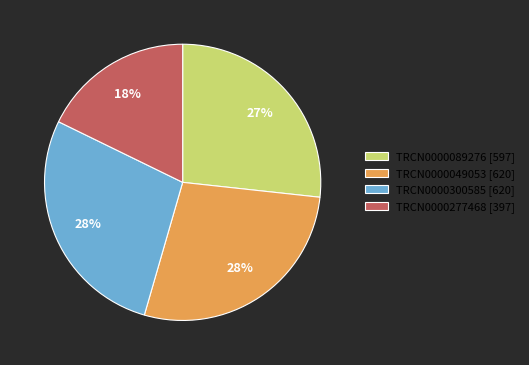

What is the smallest slice in the pie chart?

TRCN0000277468